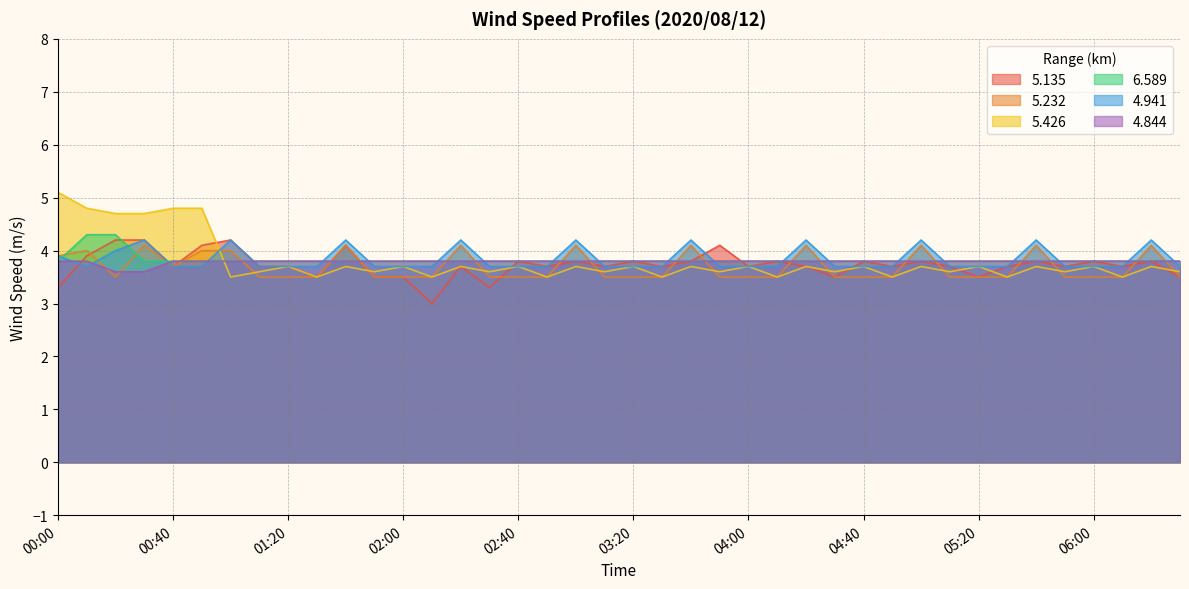

Does the chart have visible grid lines?

Yes